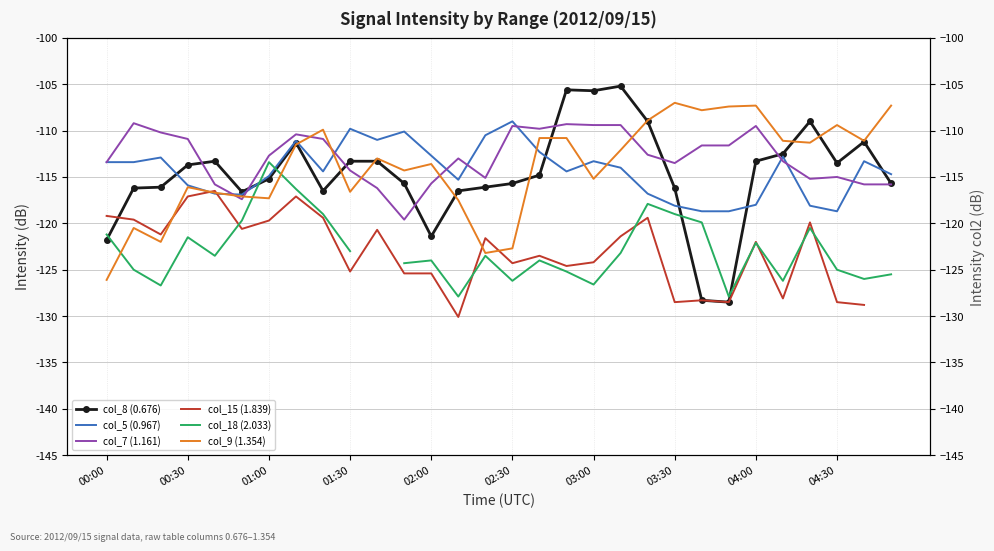

Is the value of col_9 (1.354) at 00:00 greater than the value of col_5 (0.967) at 04:30?

No